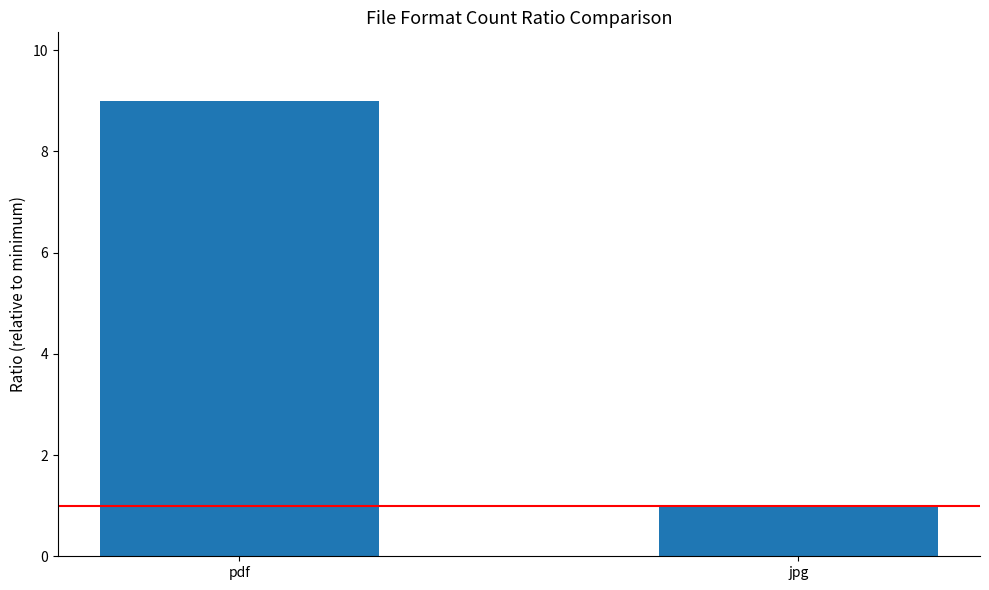

Reading left to right, what are all the values shown in this chart?

pdf=9	jpg=1